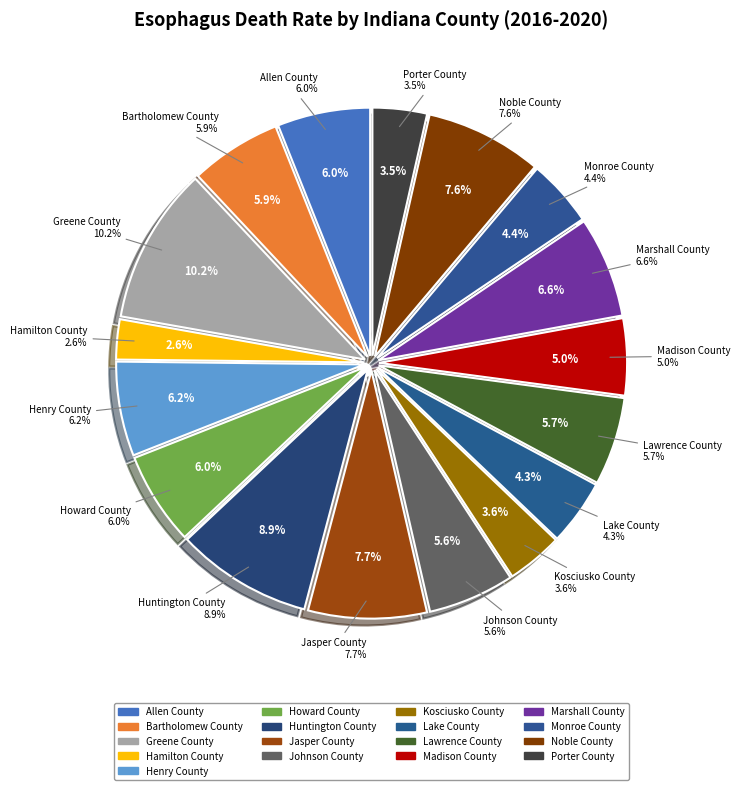

True or false: Madison County accounts for 1% of the total.

False